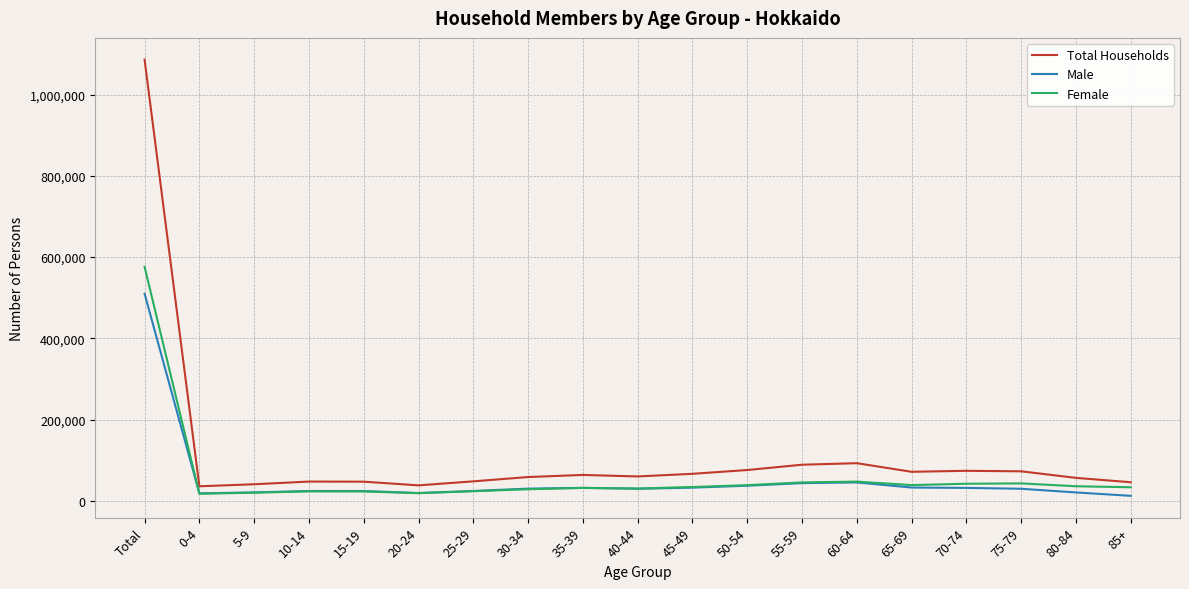

At which category is the sum across all series the highest?

Total